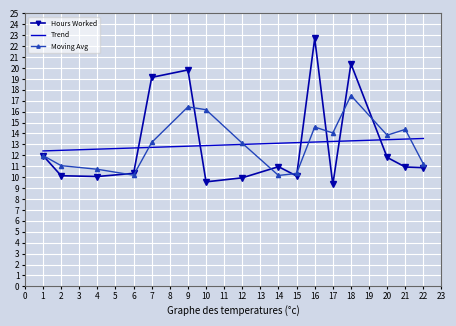

Is it true that the value at 6 is 17.3?

False